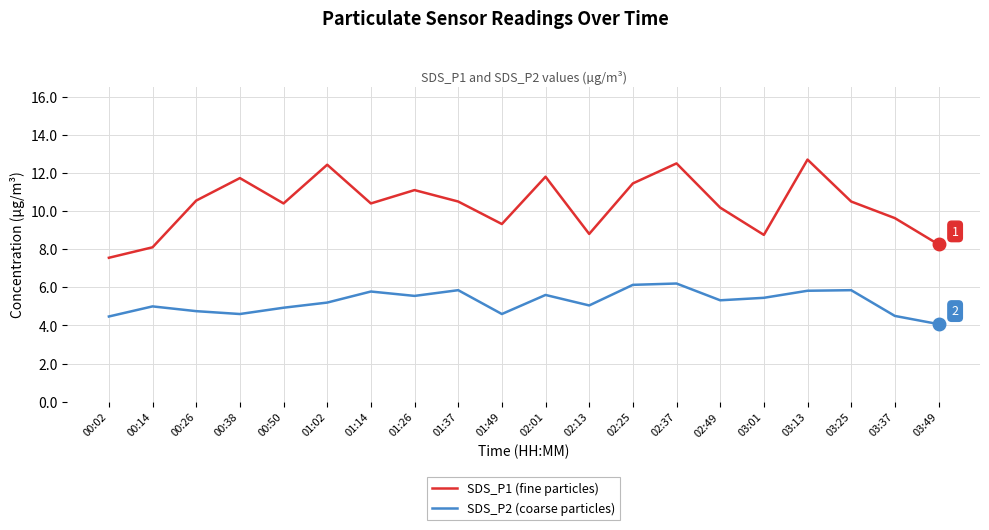

True or false: SDS_P2 (coarse particles) and SDS_P1 (fine particles) intersect in this chart.

False